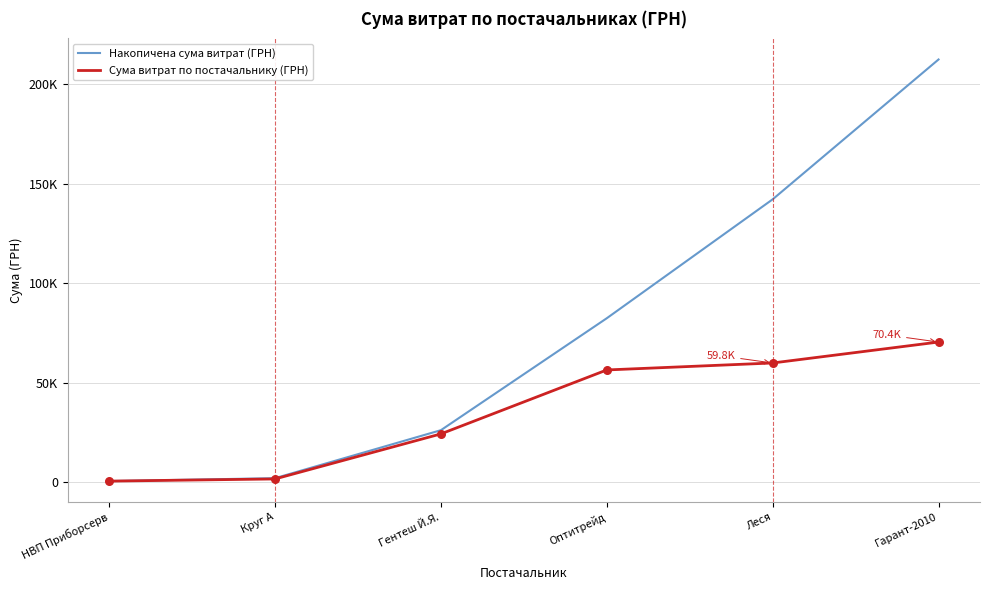

What is the total value across all series at Оптитрейд?

138669.0